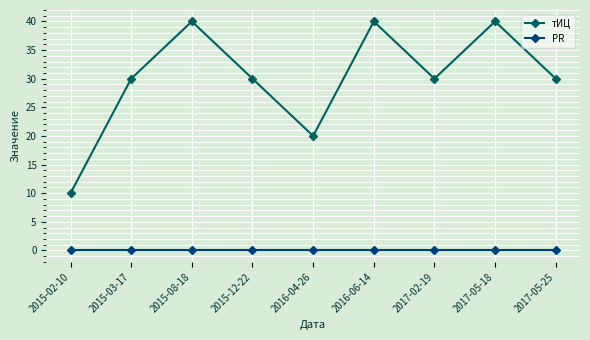

Is the value of тИЦ at 2016-04-26 greater than the value of PR at 2017-05-18?

Yes